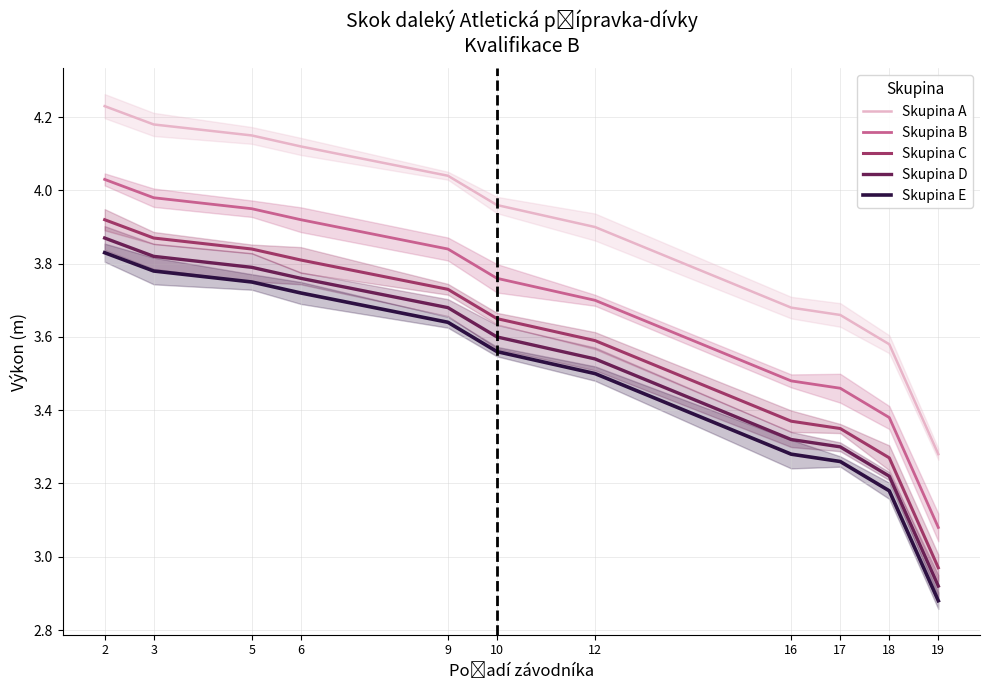

How many values in the Skupina E series are below 3?

1